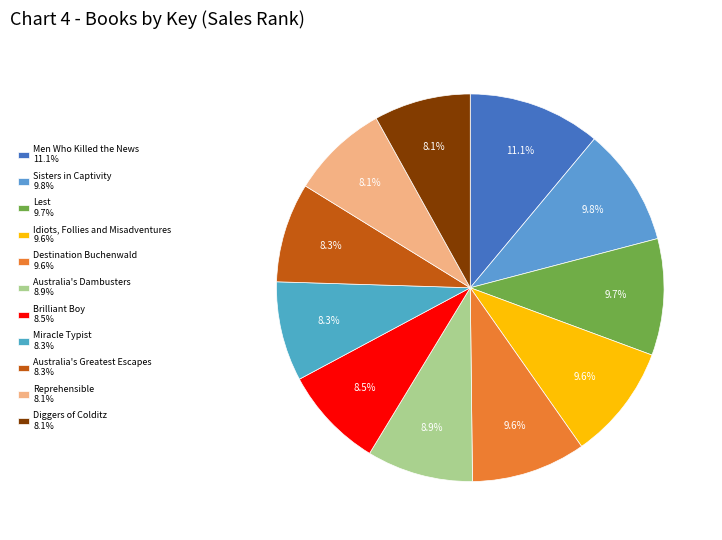

What is the smallest slice in the pie chart?

Diggers of Colditz